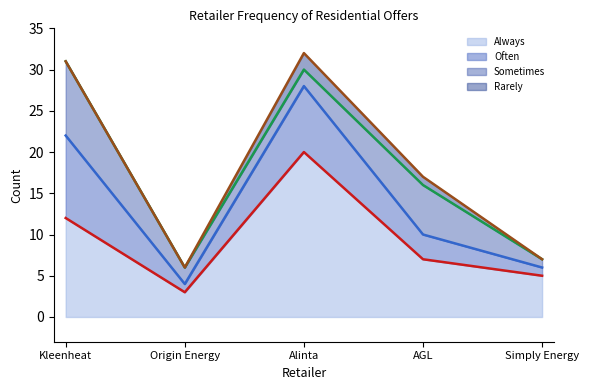

What is the maximum value for Always?

20